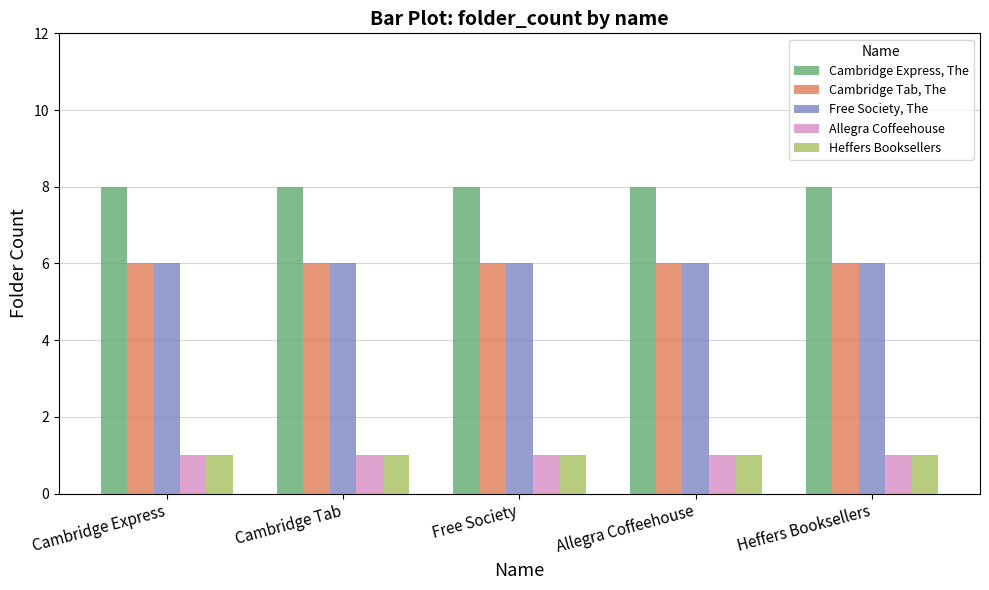

The value of Free Society, The at Cambridge Express is 6. True or false?

True